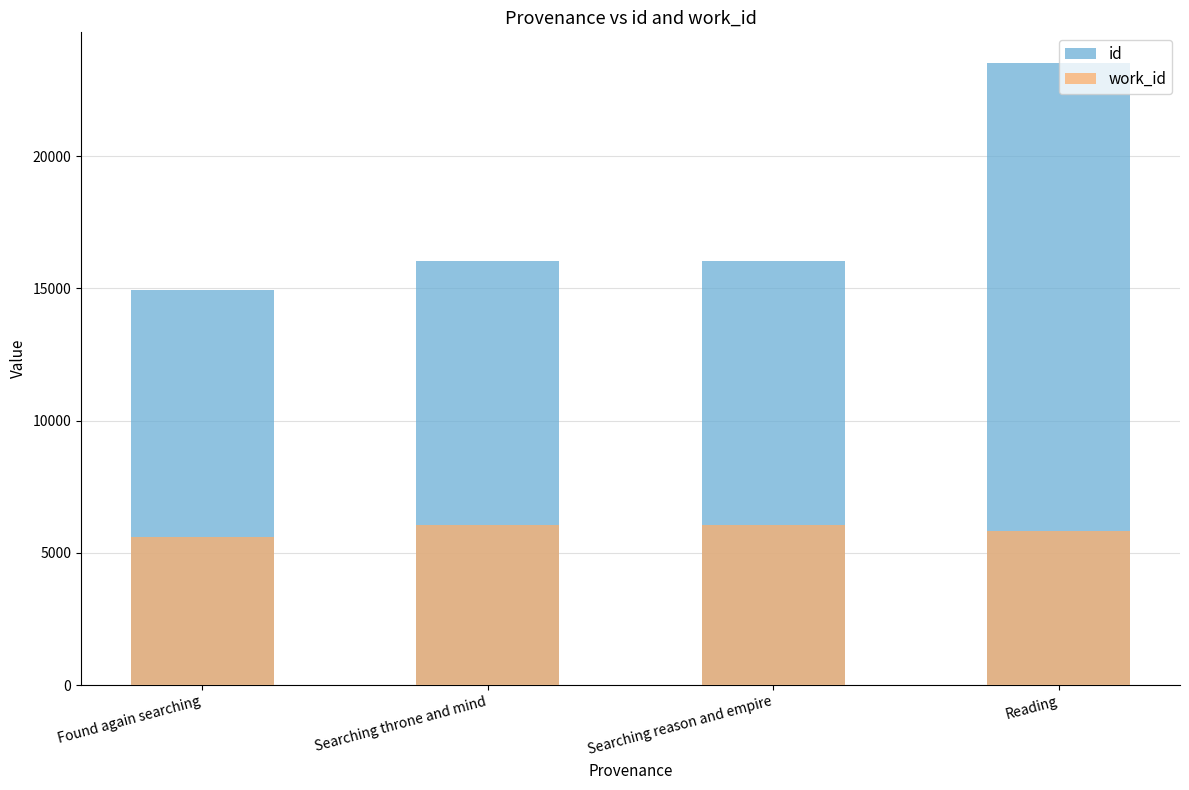

Where is work_id nearest to the value 5823?

Reading